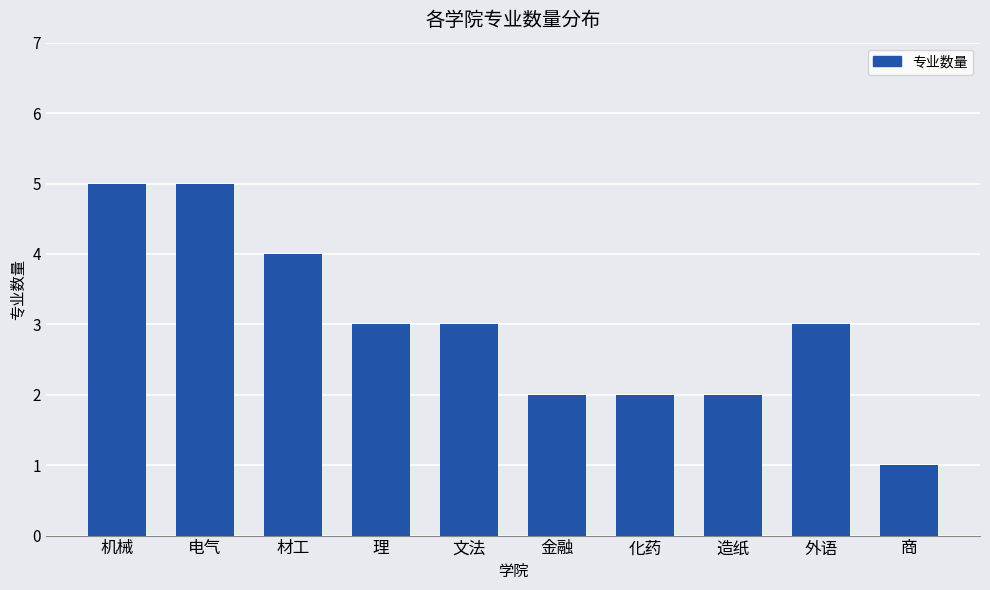

True or false: the data shows 1 at 商.

True